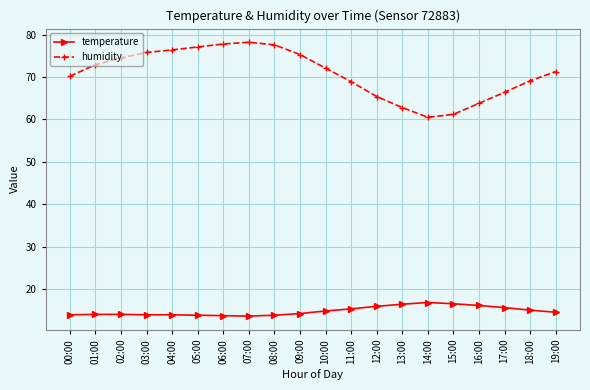

What is the difference between the maximum and minimum values in the humidity series?

17.7